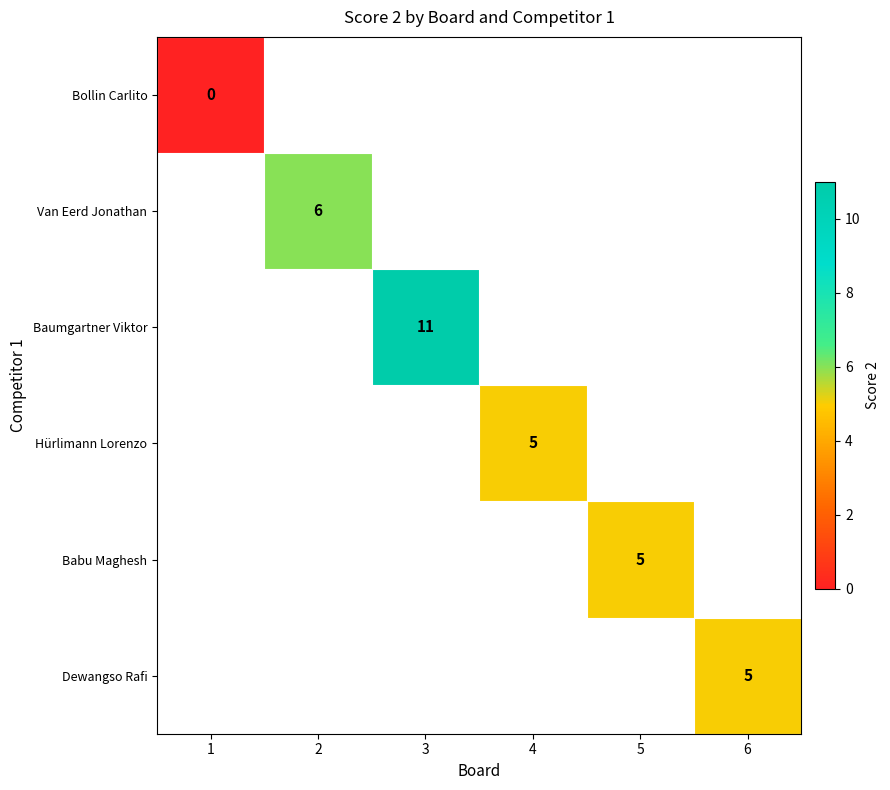

What is the maximum value shown in the chart?

11.0